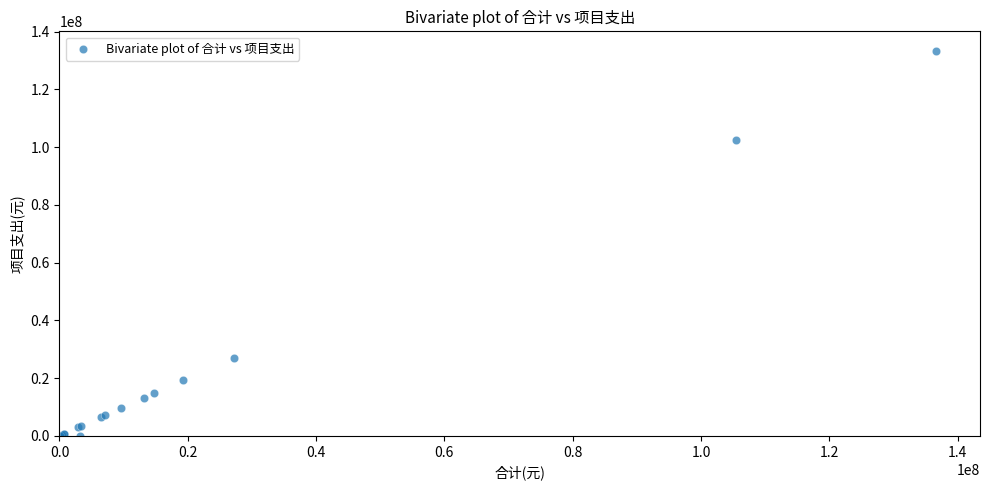

What Y value in the scatter plot is closest to 66731866?

102330721.6